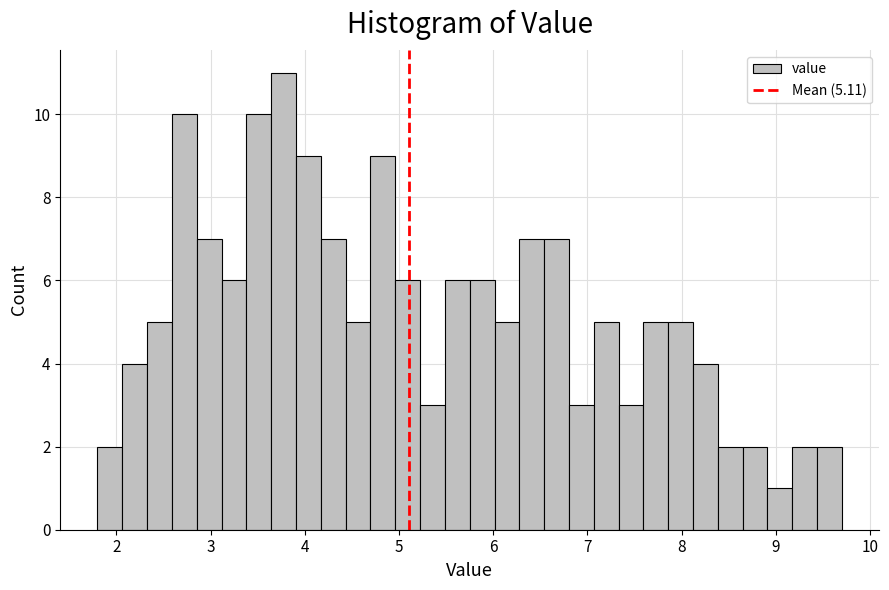

Read against the x-axis, roughly where is the centre of the tallest bar?

3.8